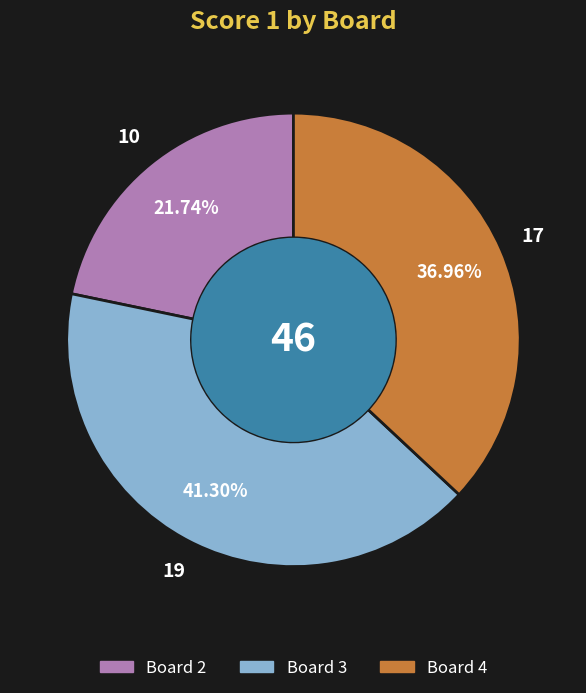

Does any single category account for the majority?

No